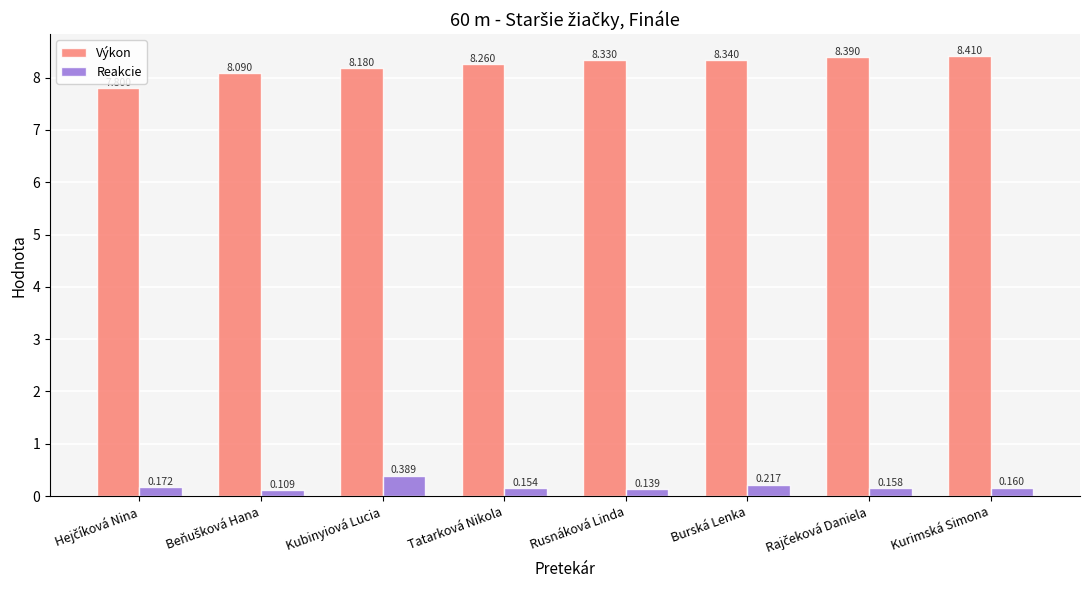

The Výkon series shows 2.0 at Kubinyiová Lucia. True or false?

False